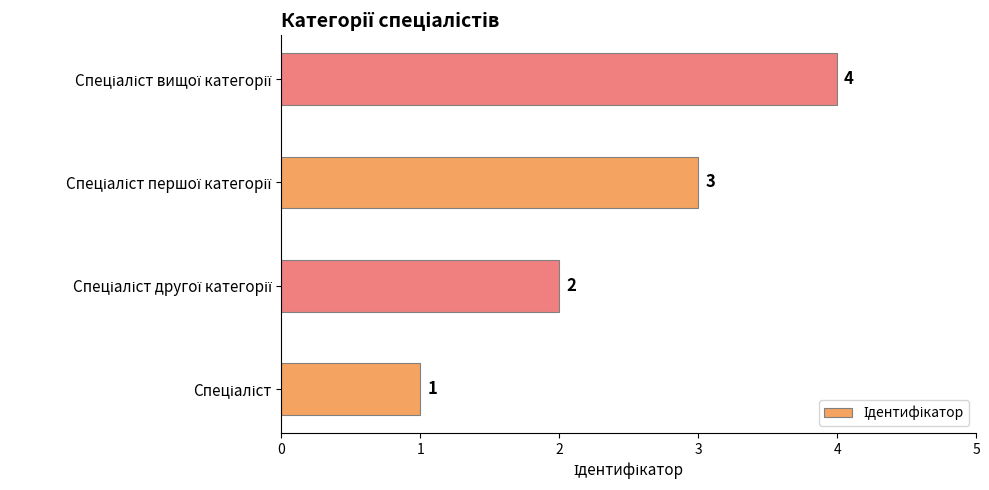

What is the difference between the maximum and minimum values?

3